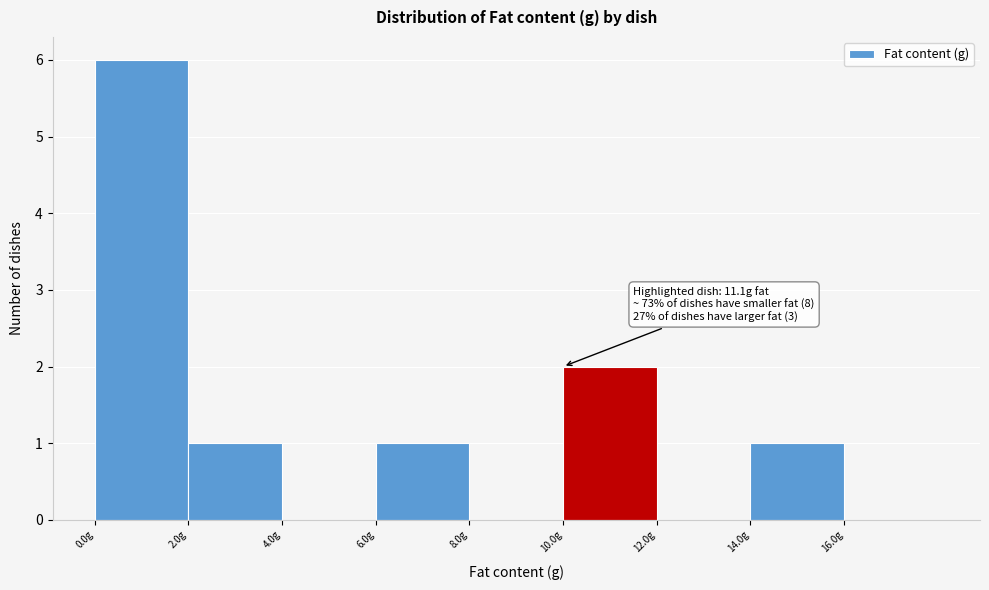

Which range on the x-axis has the tallest bar?

0 to 2